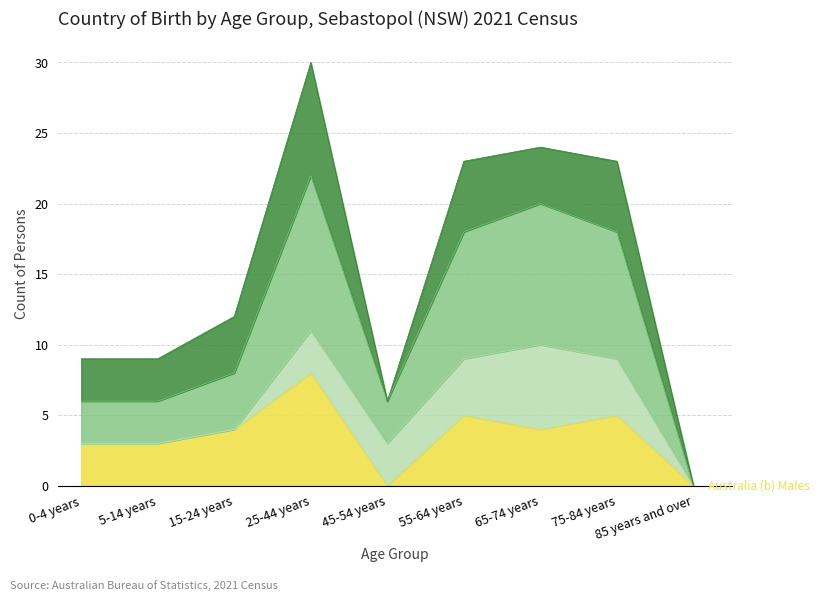

Which series has the largest total across all categories?

Both Sexes Total